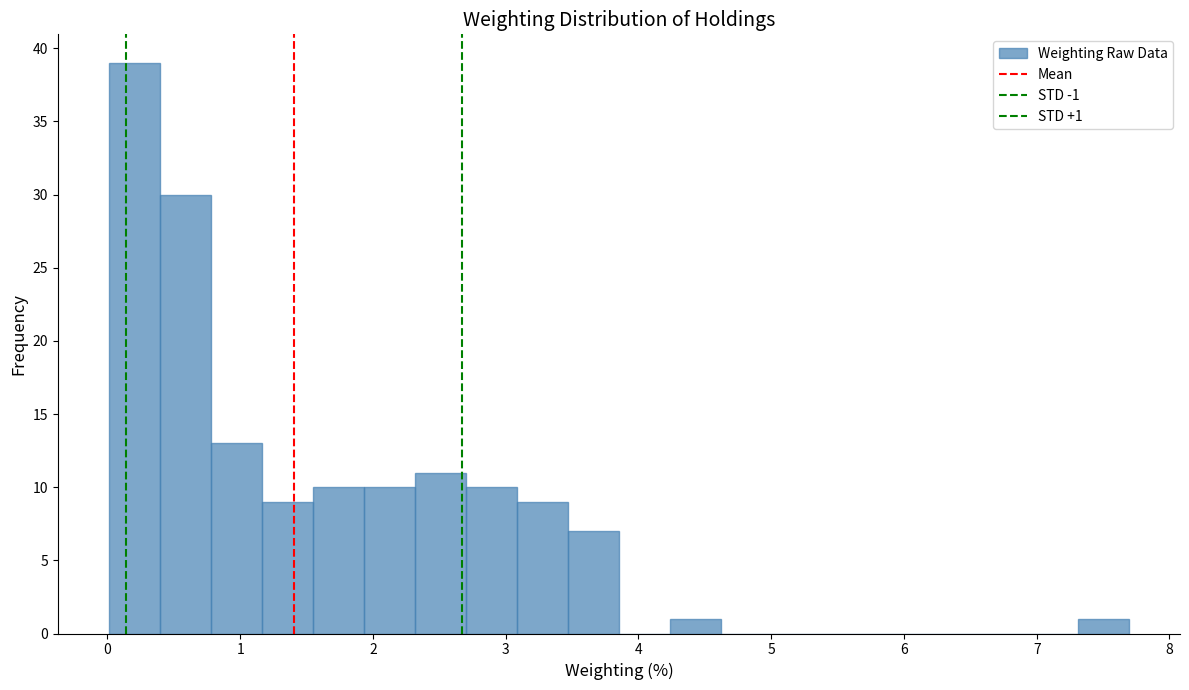

Read against the x-axis, roughly where is the centre of the tallest bar?

0.2